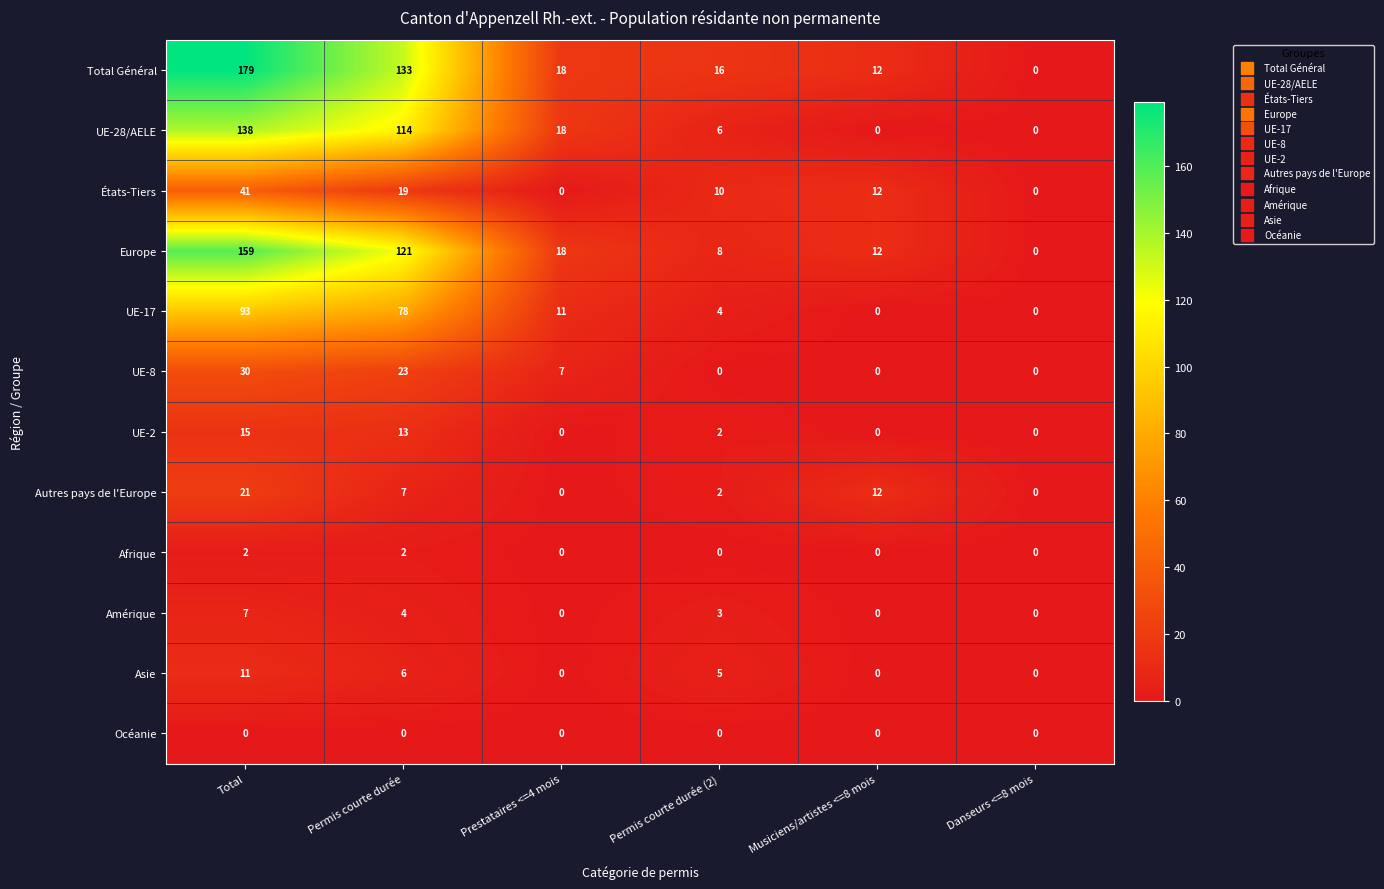

What is the highest value of the Total Général series?

179